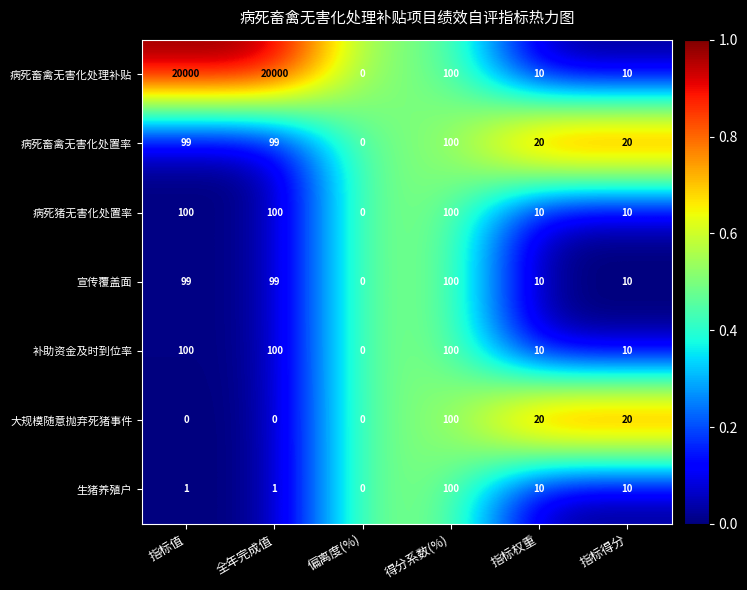

The 病死猪无害化处置率 series shows -34 at 偏离度(%). True or false?

False